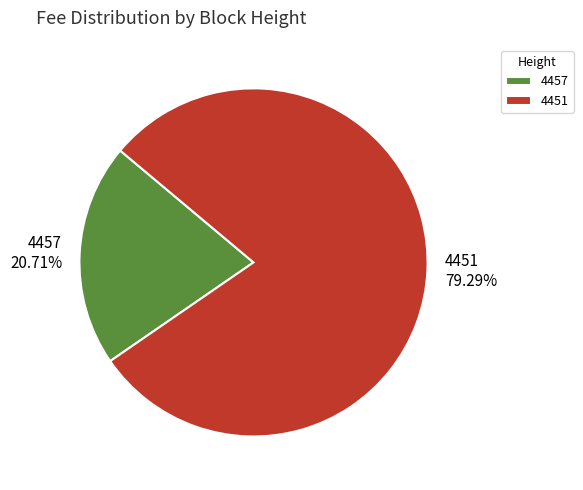

To the nearest percent, what is the difference between the largest and smallest slice percentages?

59%